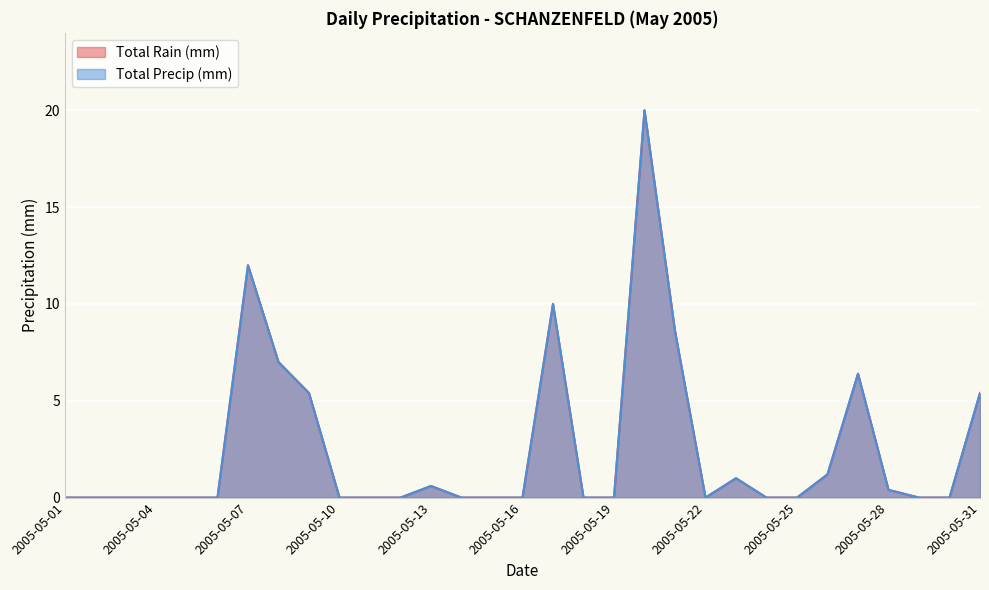

What is the maximum value shown in the chart?

20.0